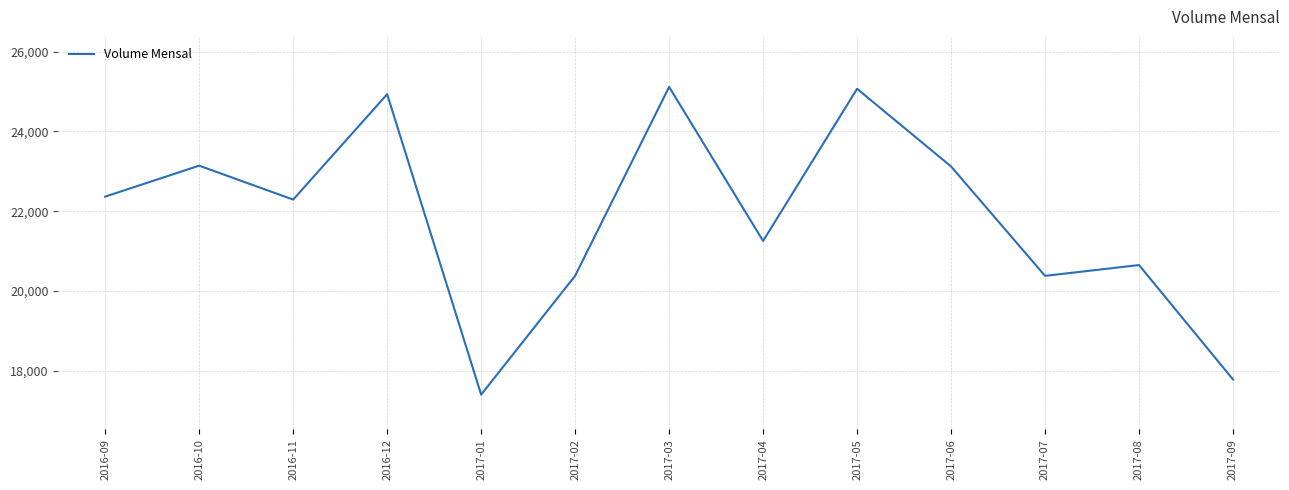

What is the ratio of the value at 2017-01 to the value at 2017-07?

0.9